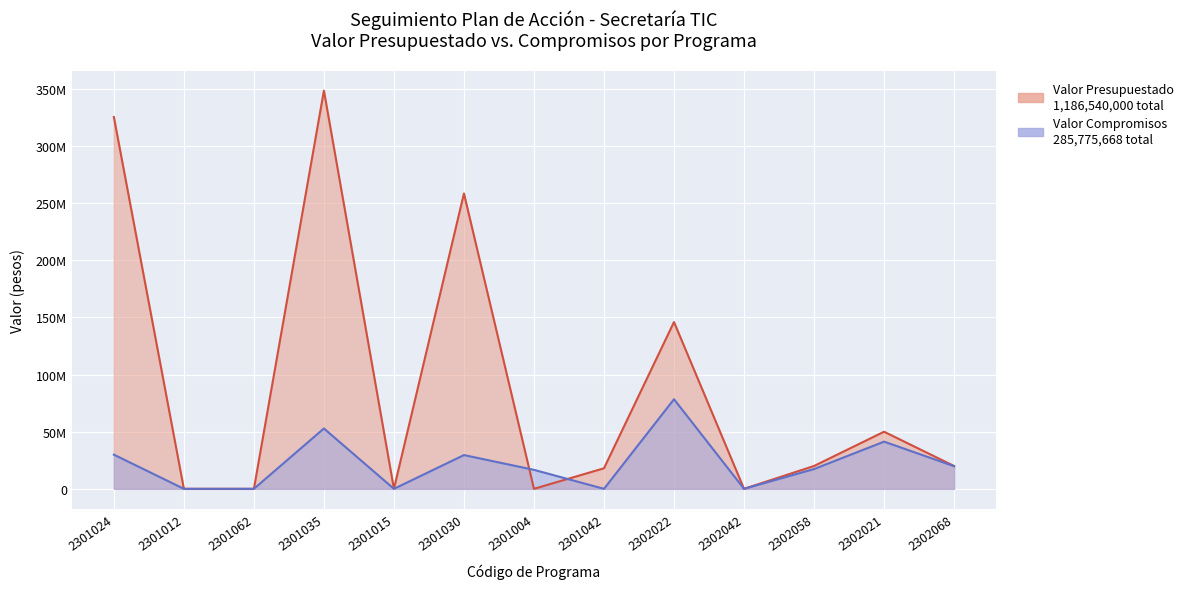

Does the chart display data point markers on the line(s)?

No